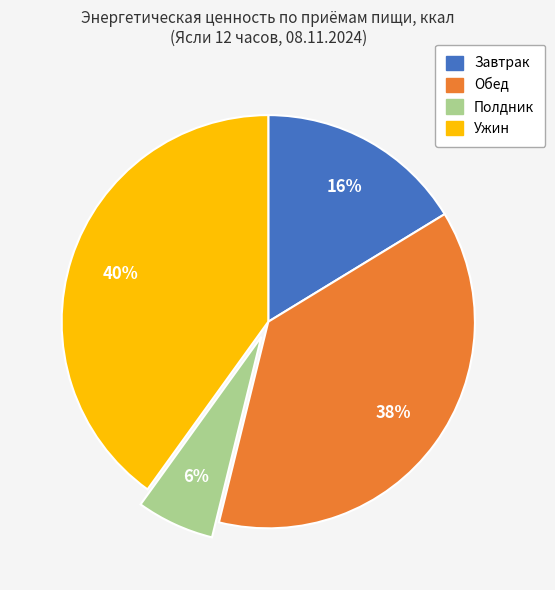

Which slice is the smallest?

Полдник